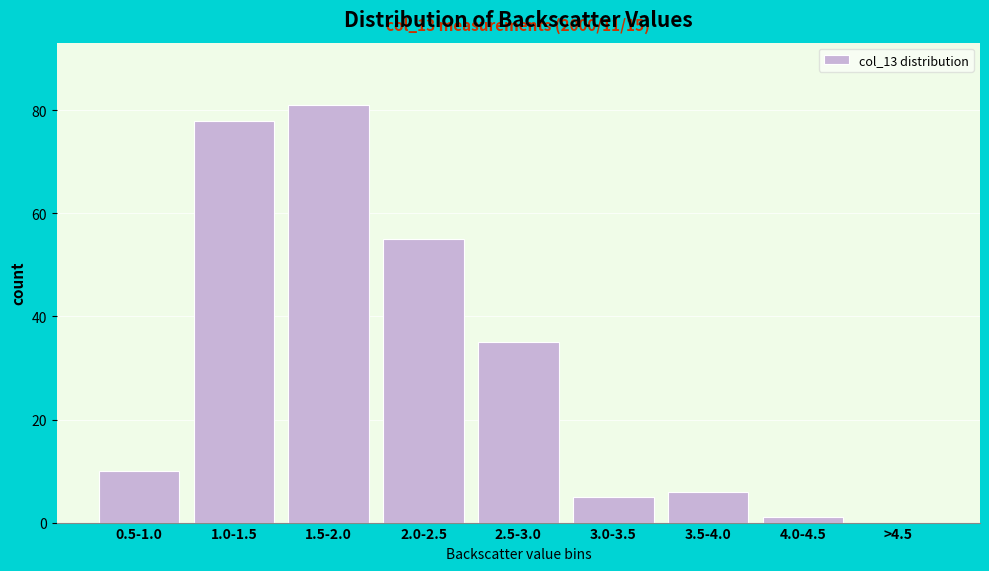

Reading right to left, transcribe all the data shown in this chart.

>4.5=0	4.0-4.5=1	3.5-4.0=6	3.0-3.5=5	2.5-3.0=35	2.0-2.5=55	1.5-2.0=81	1.0-1.5=78	0.5-1.0=10